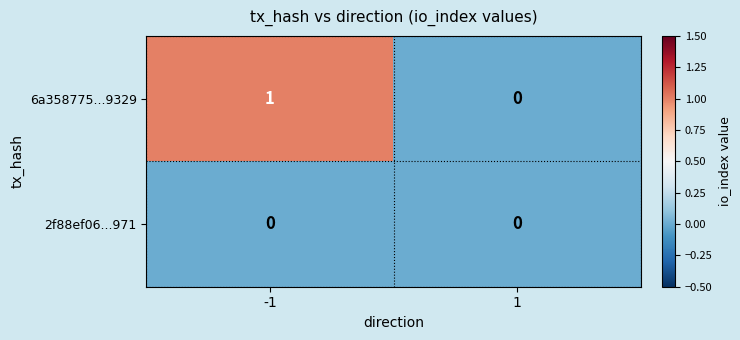

Is the value of 6a358775...9329 at -1 greater than the value of 2f88ef06...971 at -1?

Yes